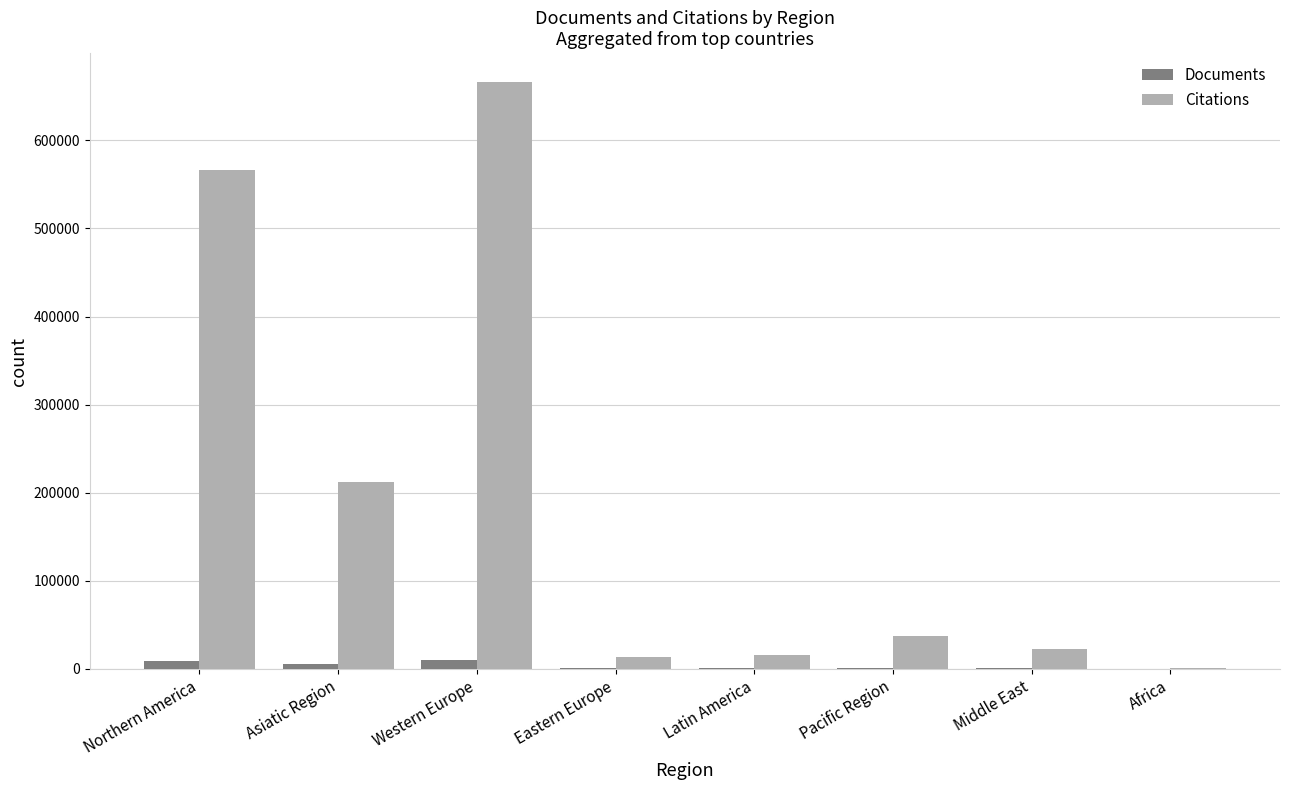

Is the value of Documents at Asiatic Region greater than the value of Citations at Pacific Region?

No